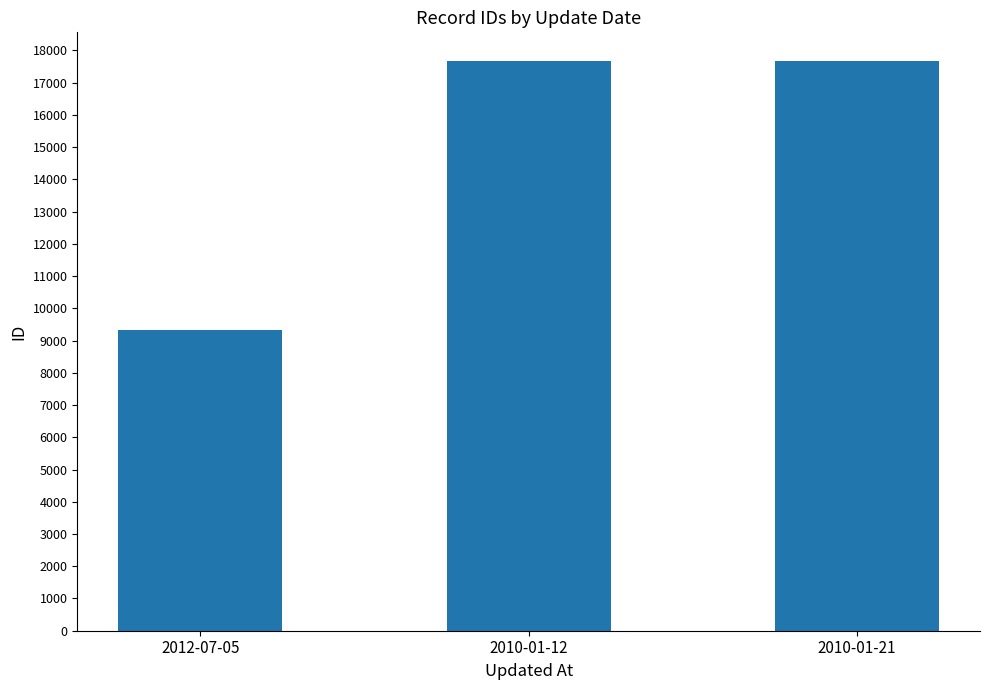

The chart shows a value of 17667 at 2010-01-12. True or false?

True